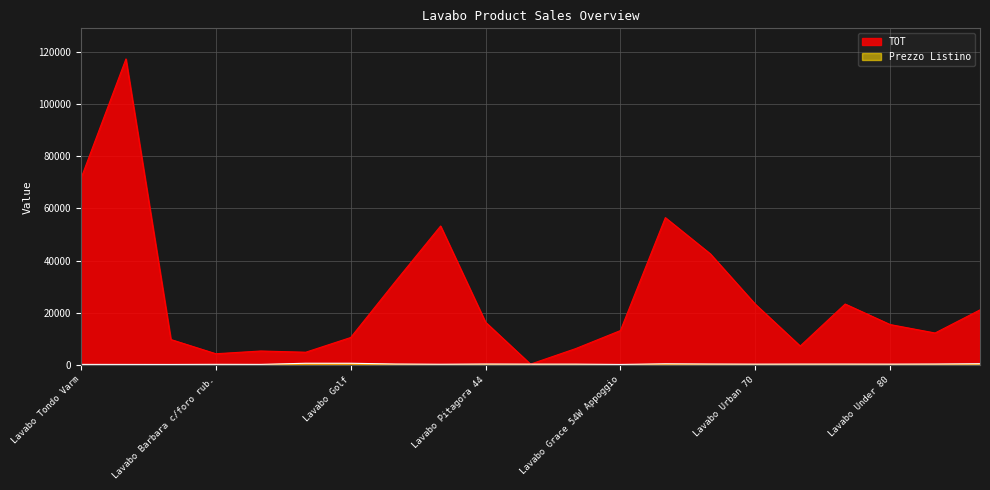

What is the average value of the TOT series?

26090